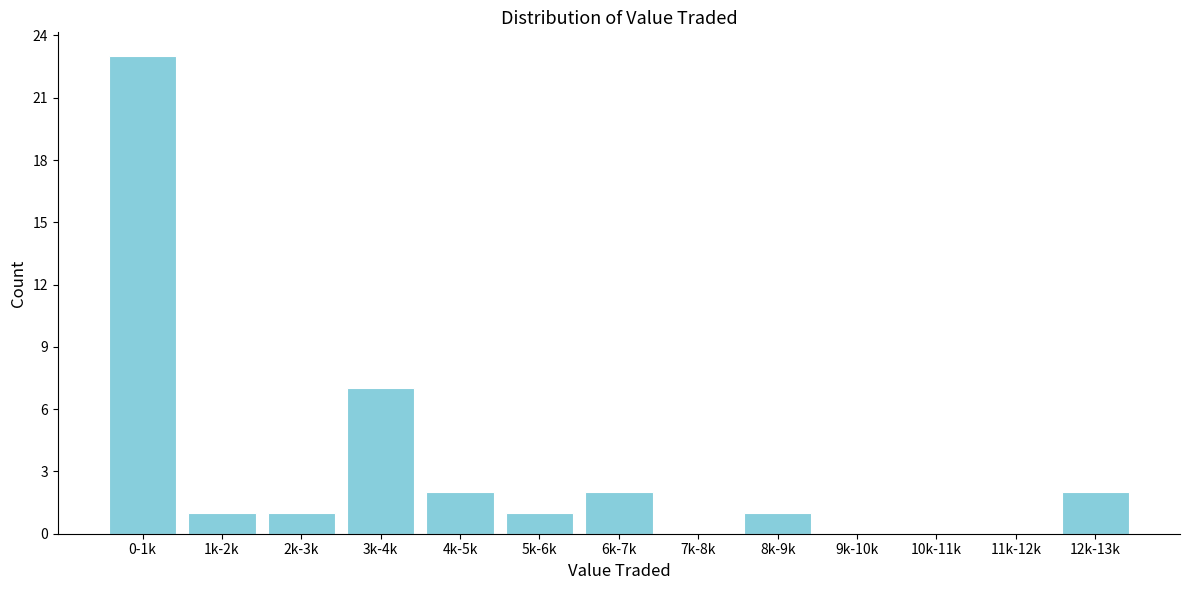

Reading left to right, extract all data points from this chart.

0-1k=23	1k-2k=1	2k-3k=1	3k-4k=7	4k-5k=2	5k-6k=1	6k-7k=2	7k-8k=0	8k-9k=1	9k-10k=0	10k-11k=0	11k-12k=0	12k-13k=2